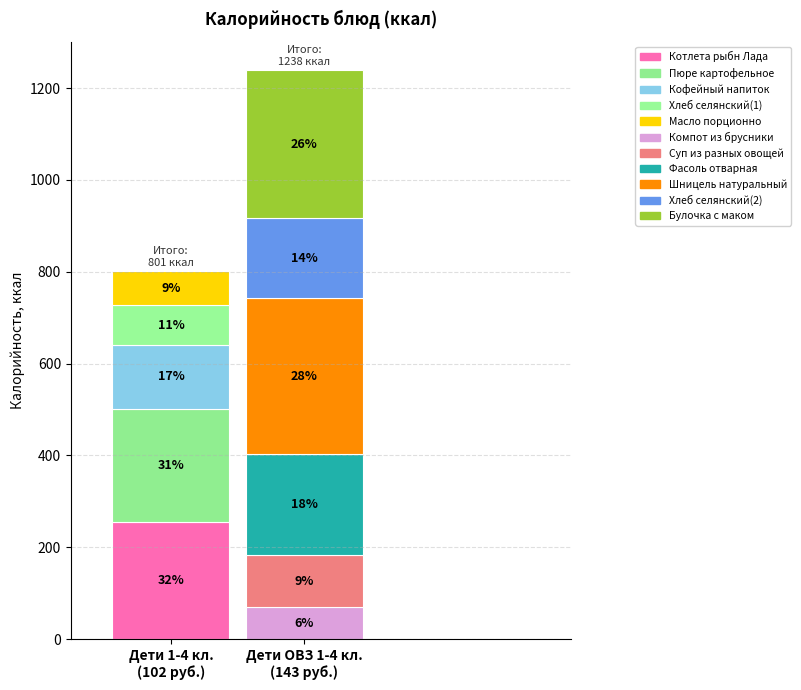

Which category has the biggest portion of the pie?

Шницель натуральный